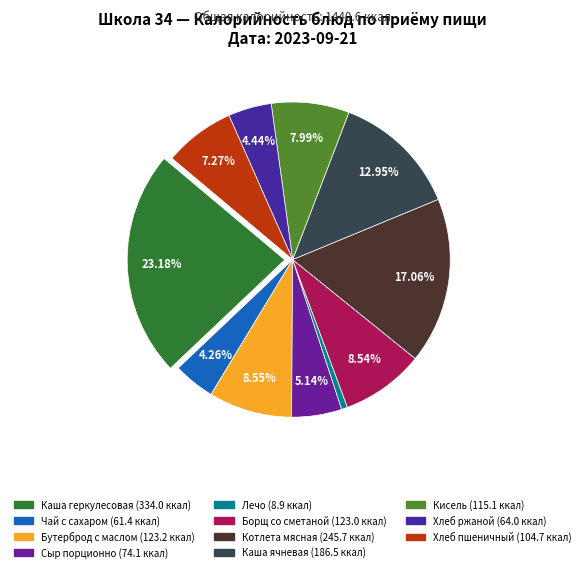

What is the largest slice in the pie chart?

Каша геркулесовая